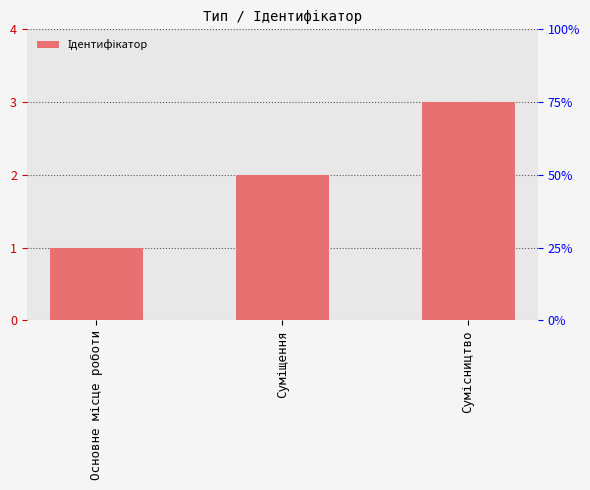

What is the difference between the values at Сумісництво and Суміщення?

1